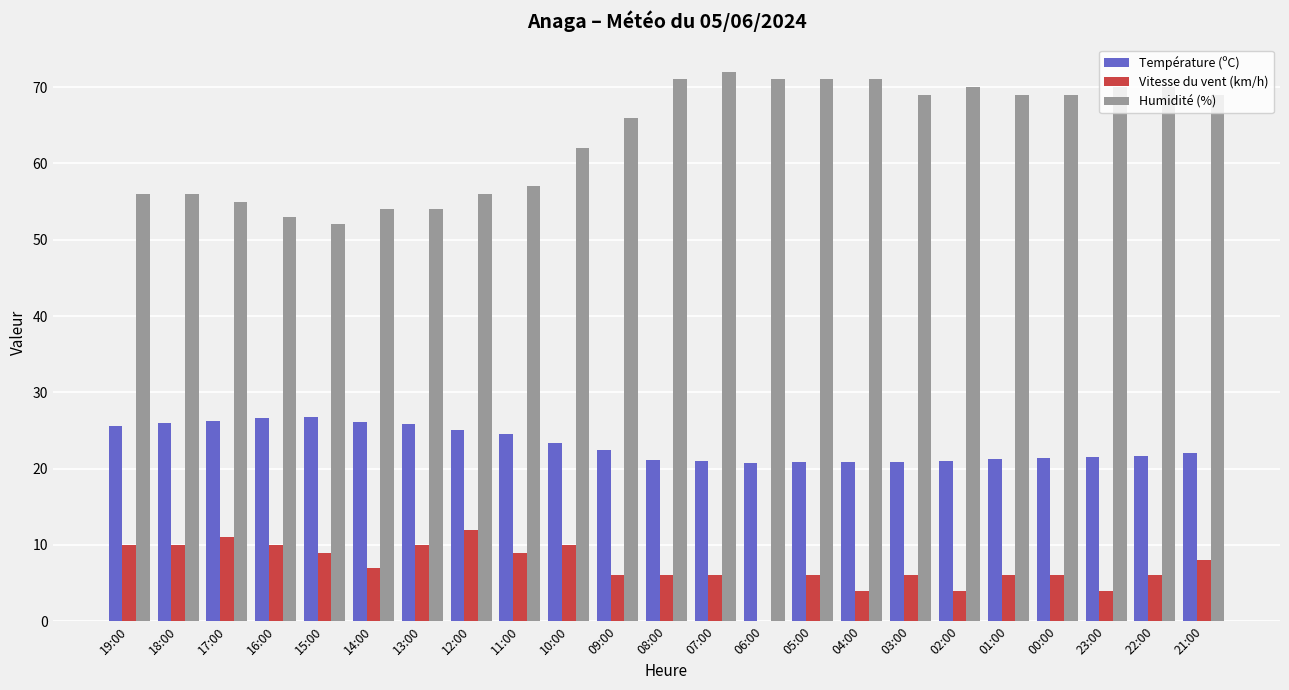

True or false: Vitesse du vent (km/h) has a value of 9.0 at 11:00.

True